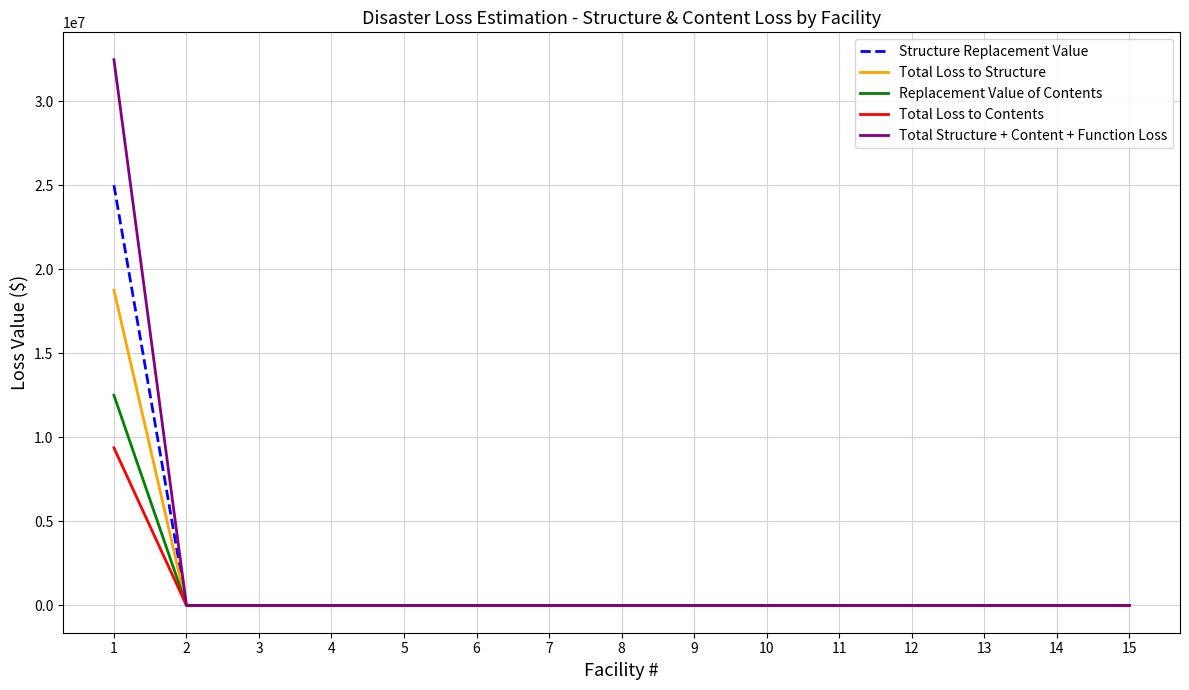

At how many categories does at least one series exceed 31035180?

1